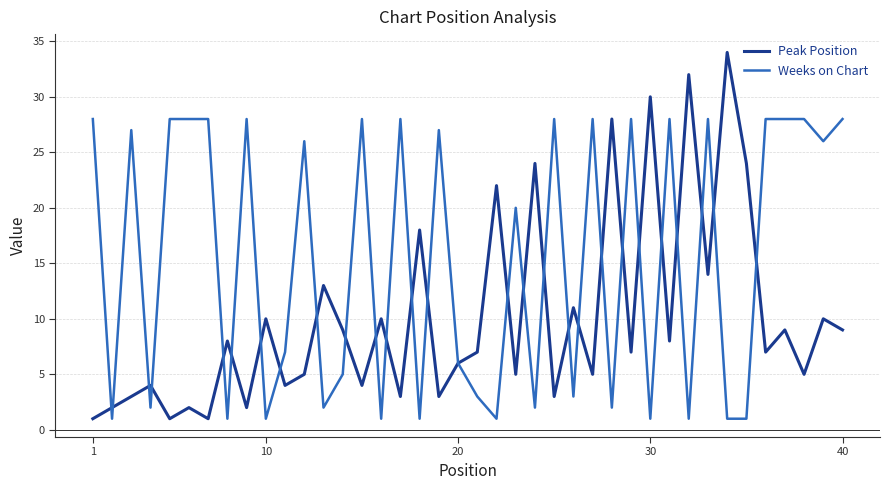

Rank the series by their average value, from highest to lowest.

Weeks on Chart, Peak Position